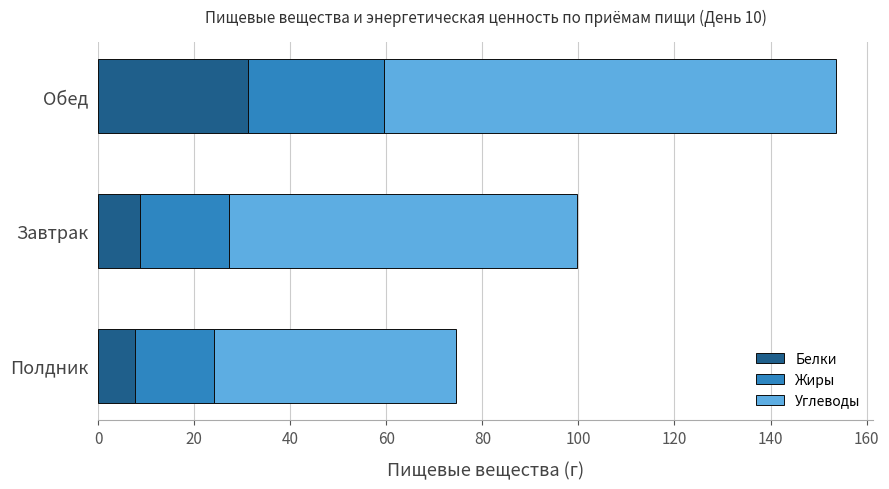

Is it true that Белки equals 31.3 at Обед?

True